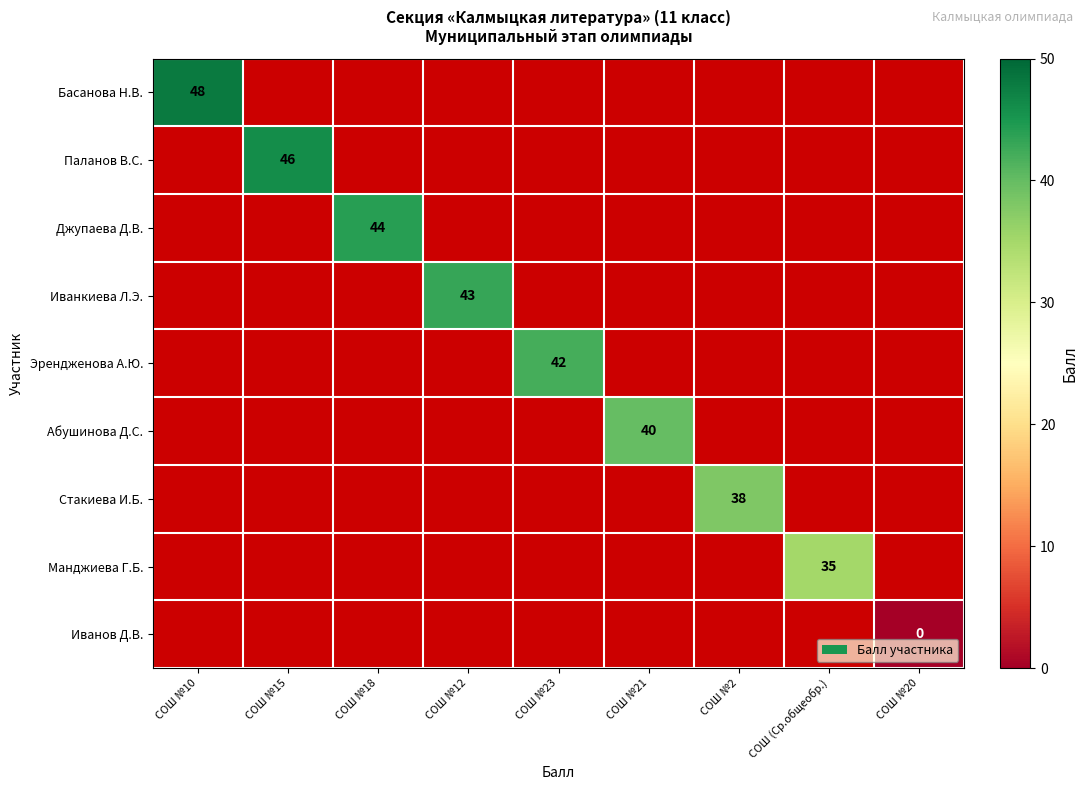

The Стакиева И.Б. series shows 38 at СОШ №2. True or false?

True